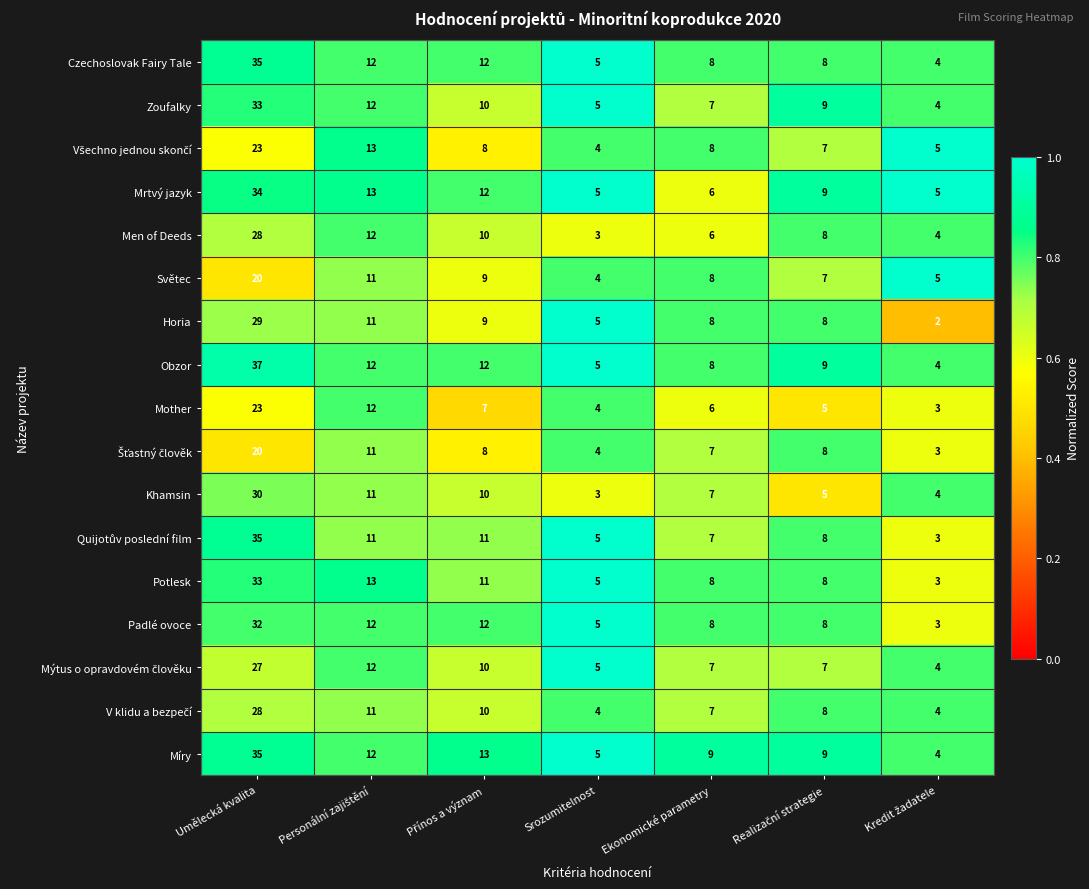

Which series has the largest range (max minus min)?

Obzor